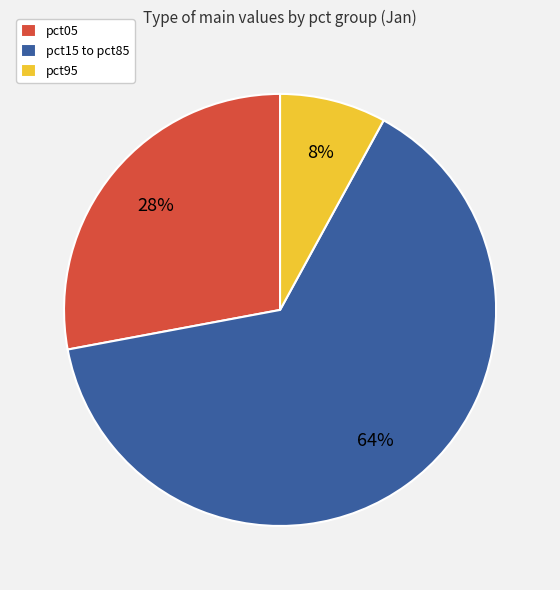

How many slices are in this pie chart?

3